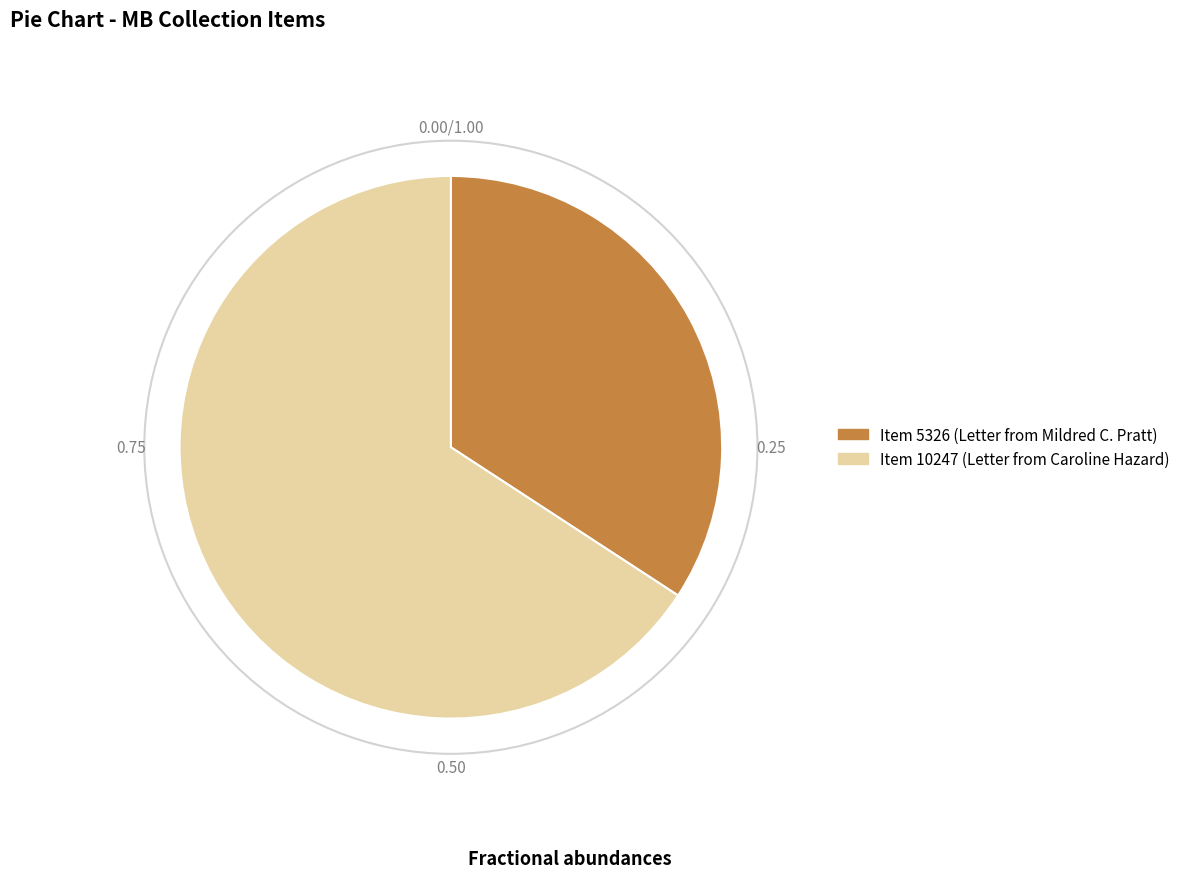

Which has a higher value, Item 5326 (Letter from Mildred C. Pratt) or Item 10247 (Letter from Caroline Hazard)?

Item 10247 (Letter from Caroline Hazard)